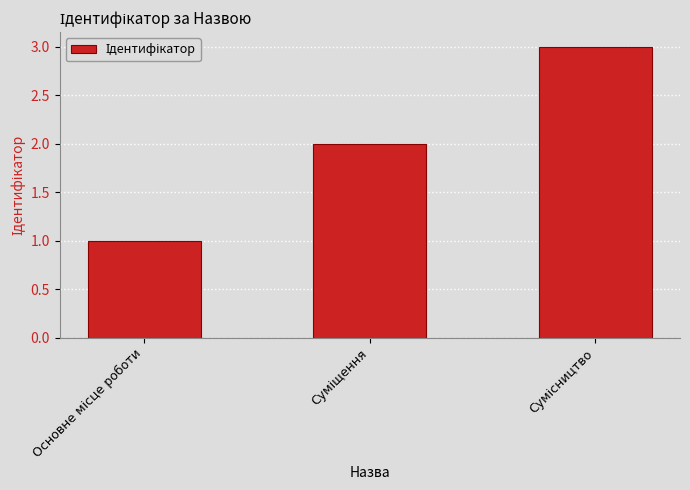

What is the greatest value displayed?

3